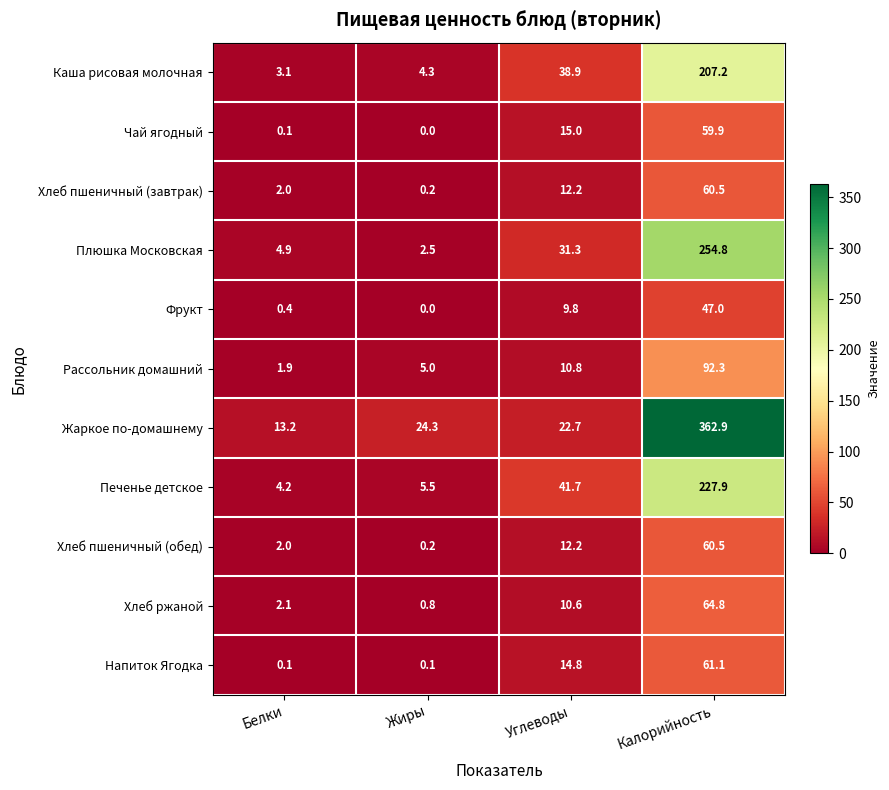

List the labels in order of Фрукт value, largest first.

Калорийность, Углеводы, Белки, Жиры